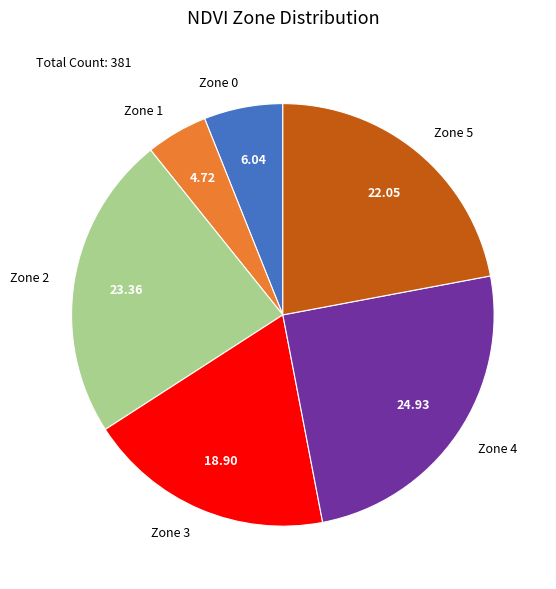

Does Zone 2 represent more than half of the total?

No